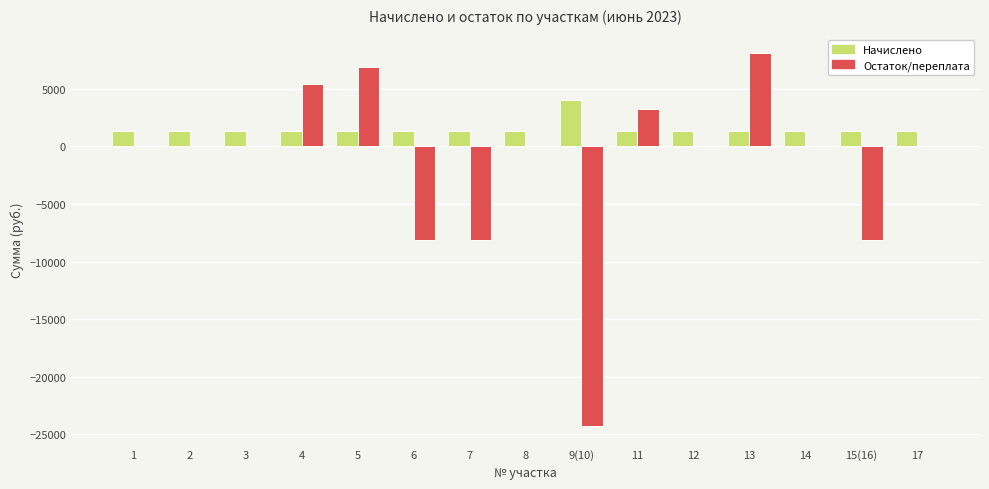

What is the sum of all Начислено values?

22950.0